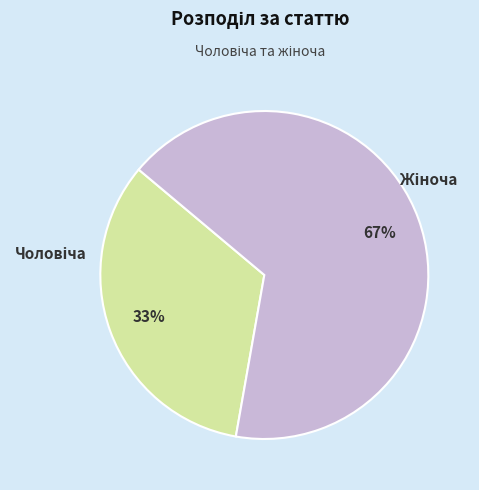

Is there any slice that represents more than half of the pie?

Yes